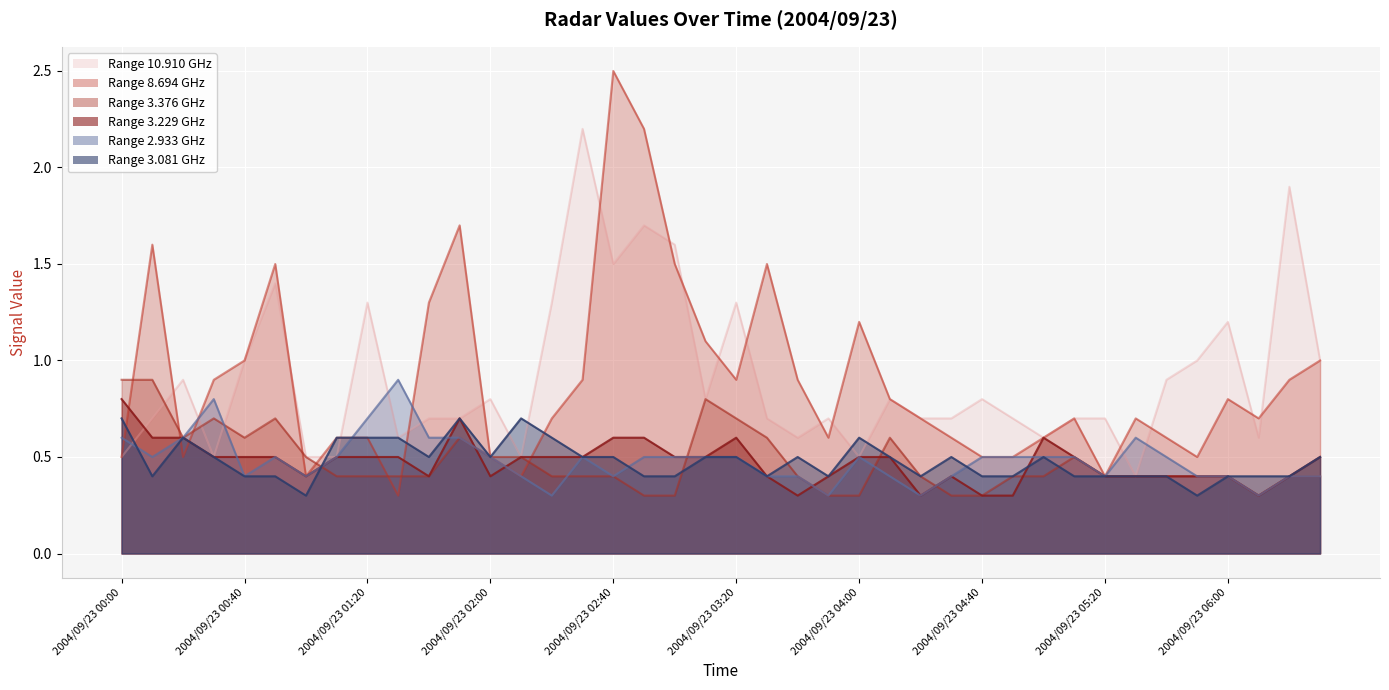

Is it true that 3.081 equals 0.3 at 2004/09/23 01:00?

True